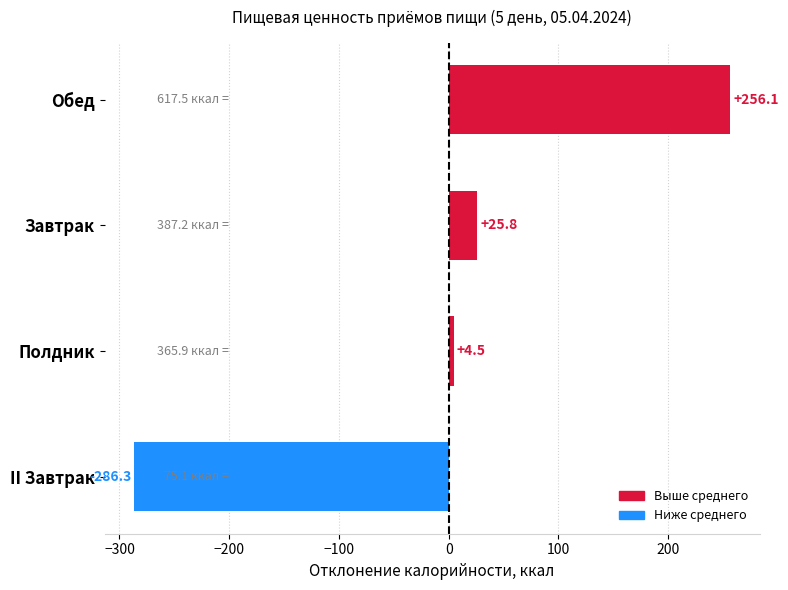

Rank the categories by value from highest to lowest.

Обед, Завтрак, Полдник, II Завтрак